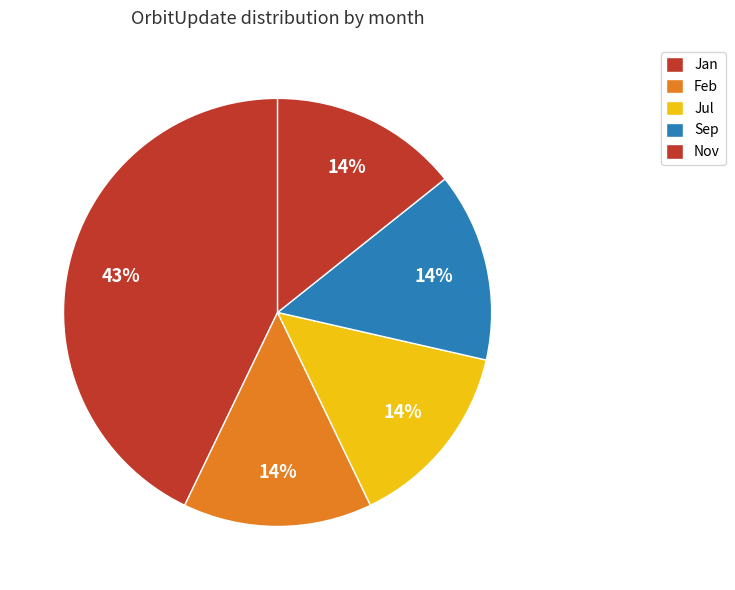

Which slice is the largest?

Jan